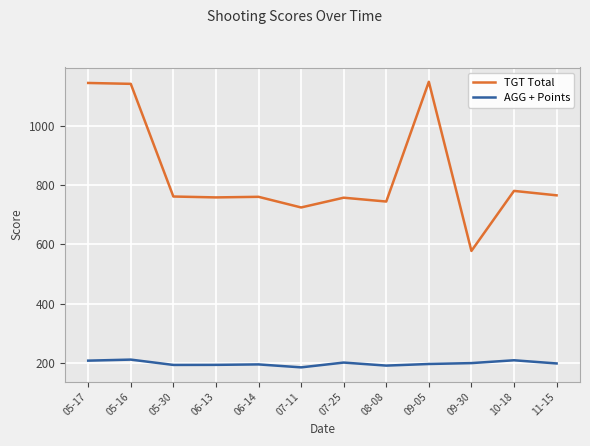

At 06-13, list the series in order from smallest to largest.

AGG + Points, TGT Total